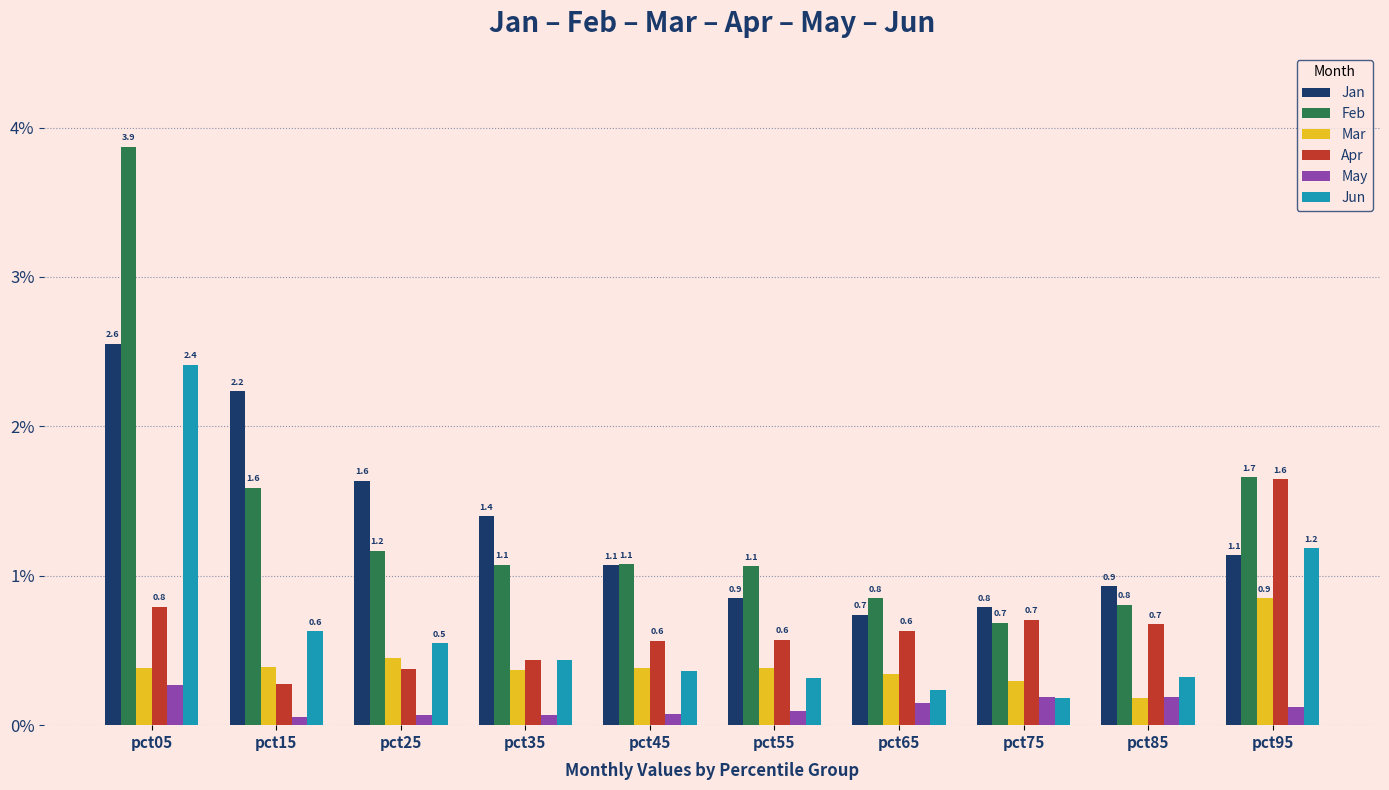

Which series changed the most between pct15 and pct65?

Jan